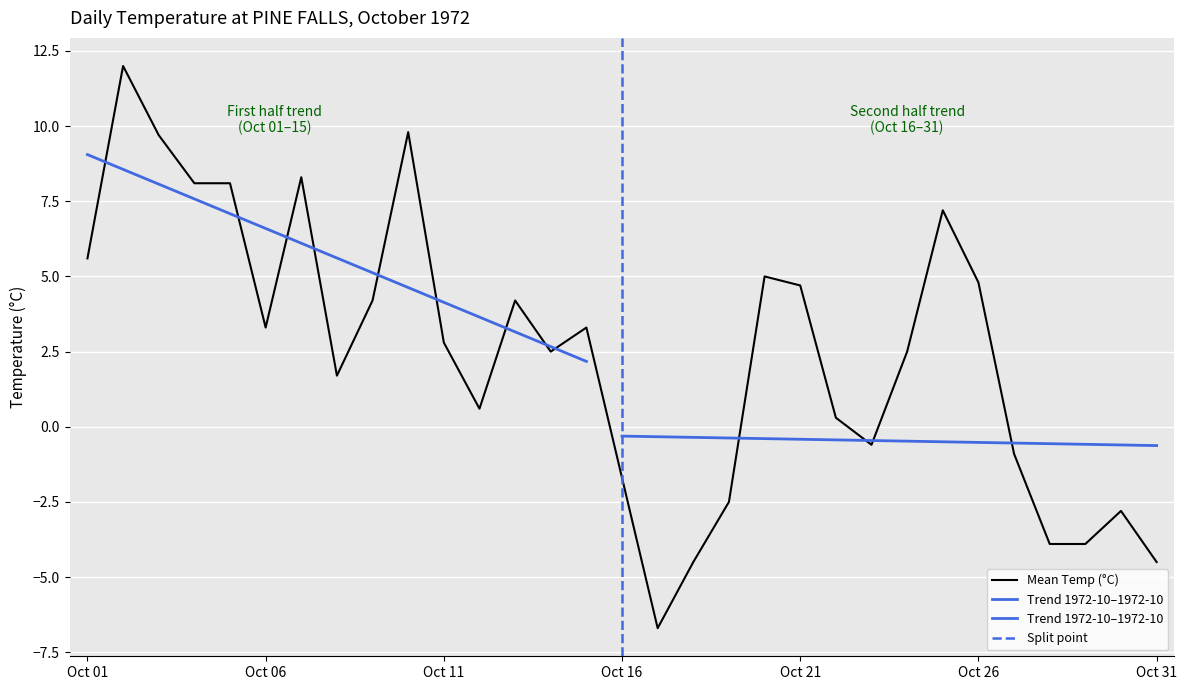

The value of Min Temp (°C) at 1972-10-06 is -0.6. True or false?

False